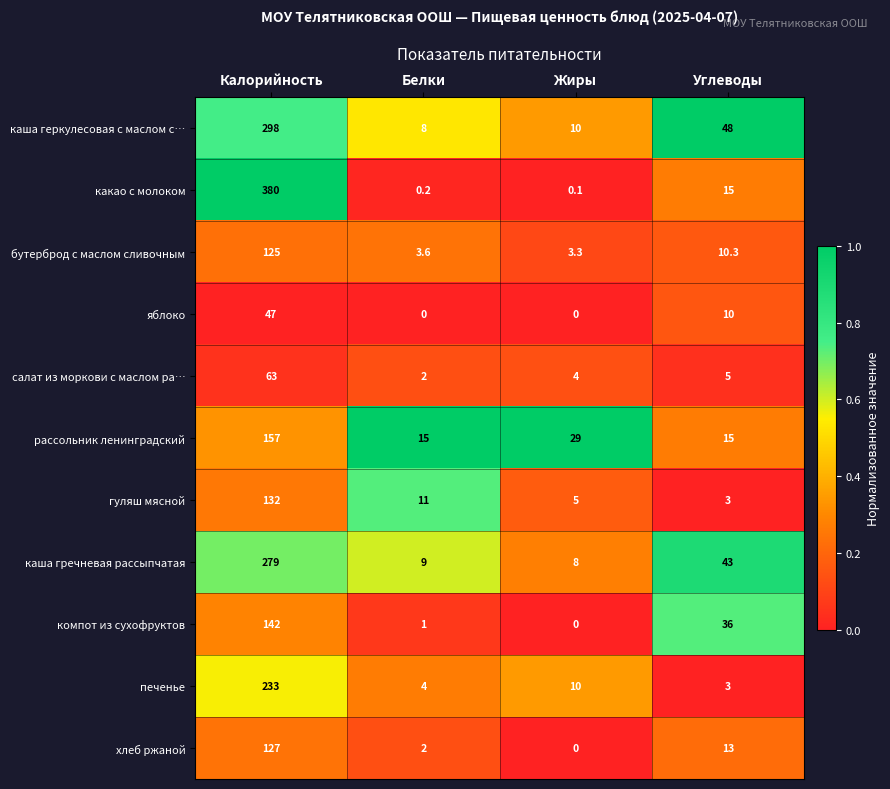

At which category does the chart reach its peak across all series?

Калорийность